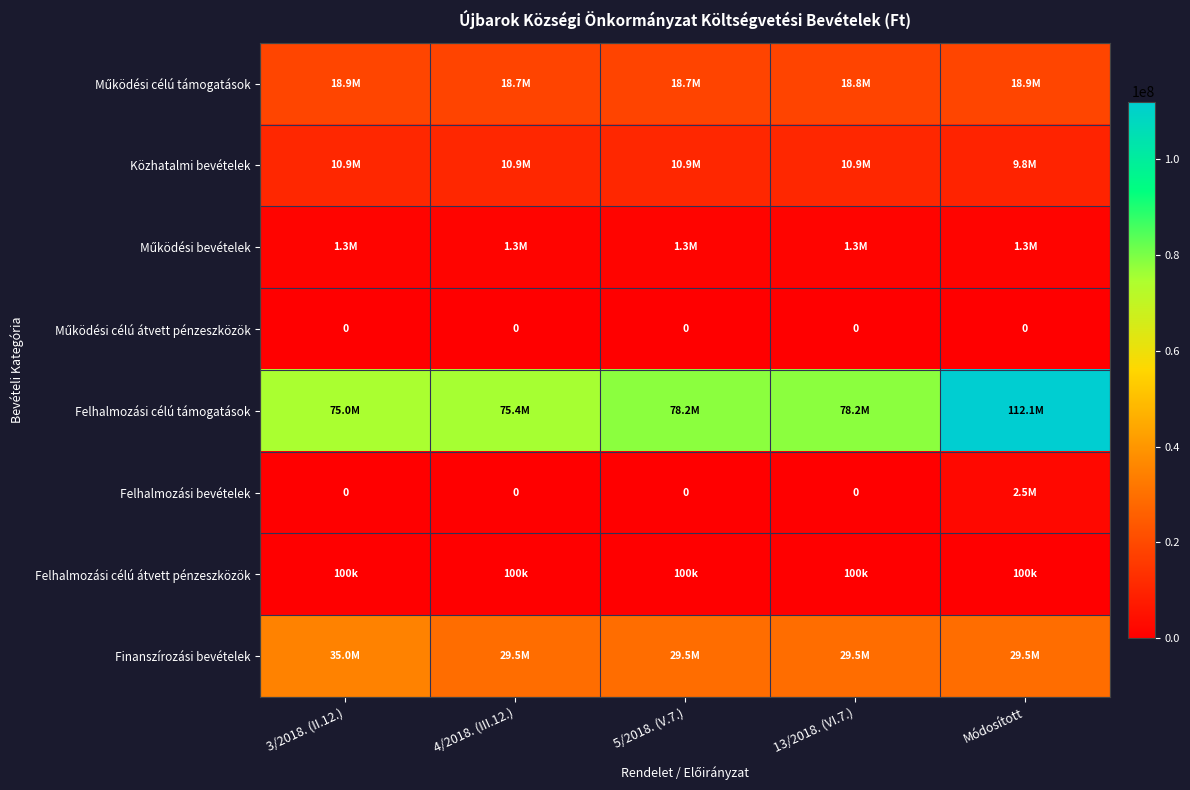

Is the value of Közhatalmi bevételek at 13/2018. (VI.7.) greater than the value of Működési célú támogatások at 4/2018. (III.12.)?

No